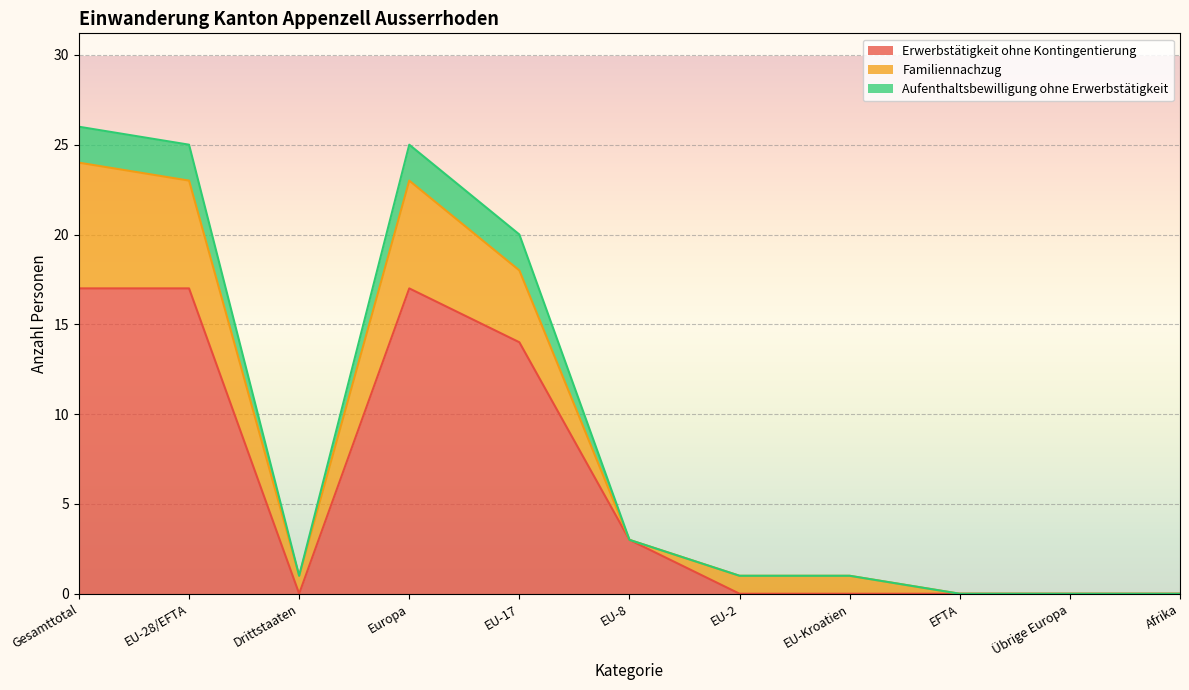

Does the chart display data point markers on the line(s)?

No